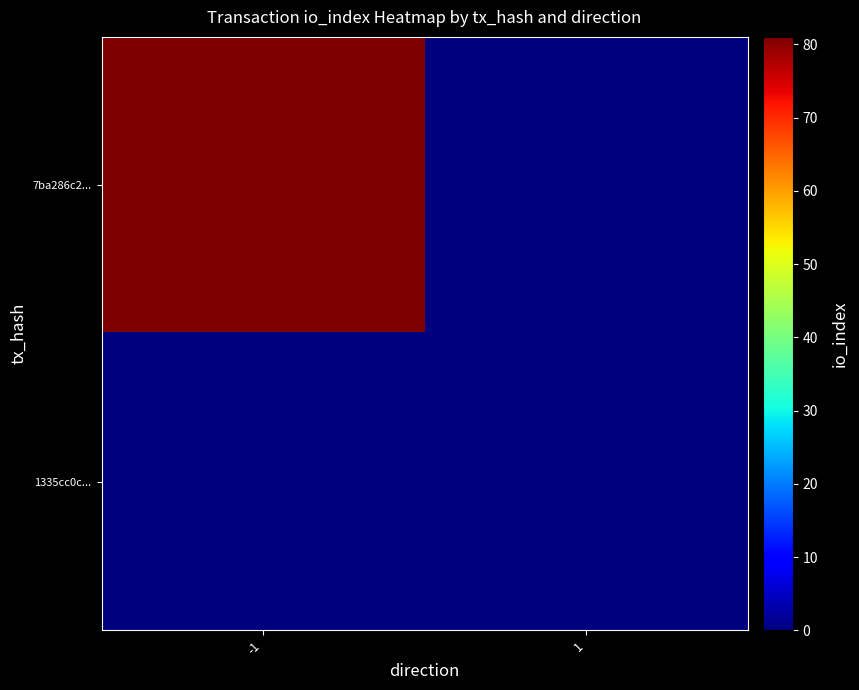

What is the difference between the highest and lowest values at -1?

81